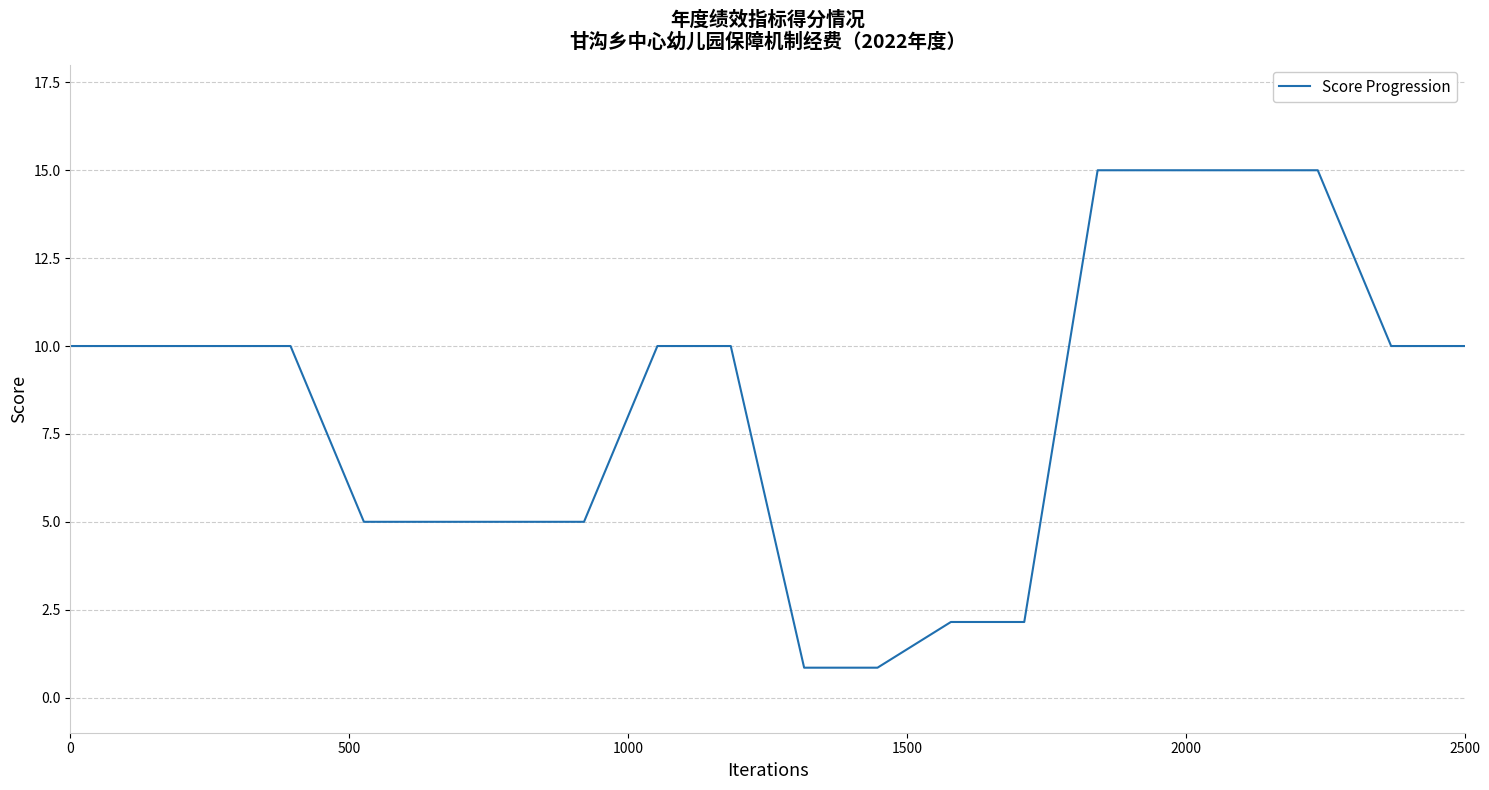

What is the greatest value displayed?

15.0